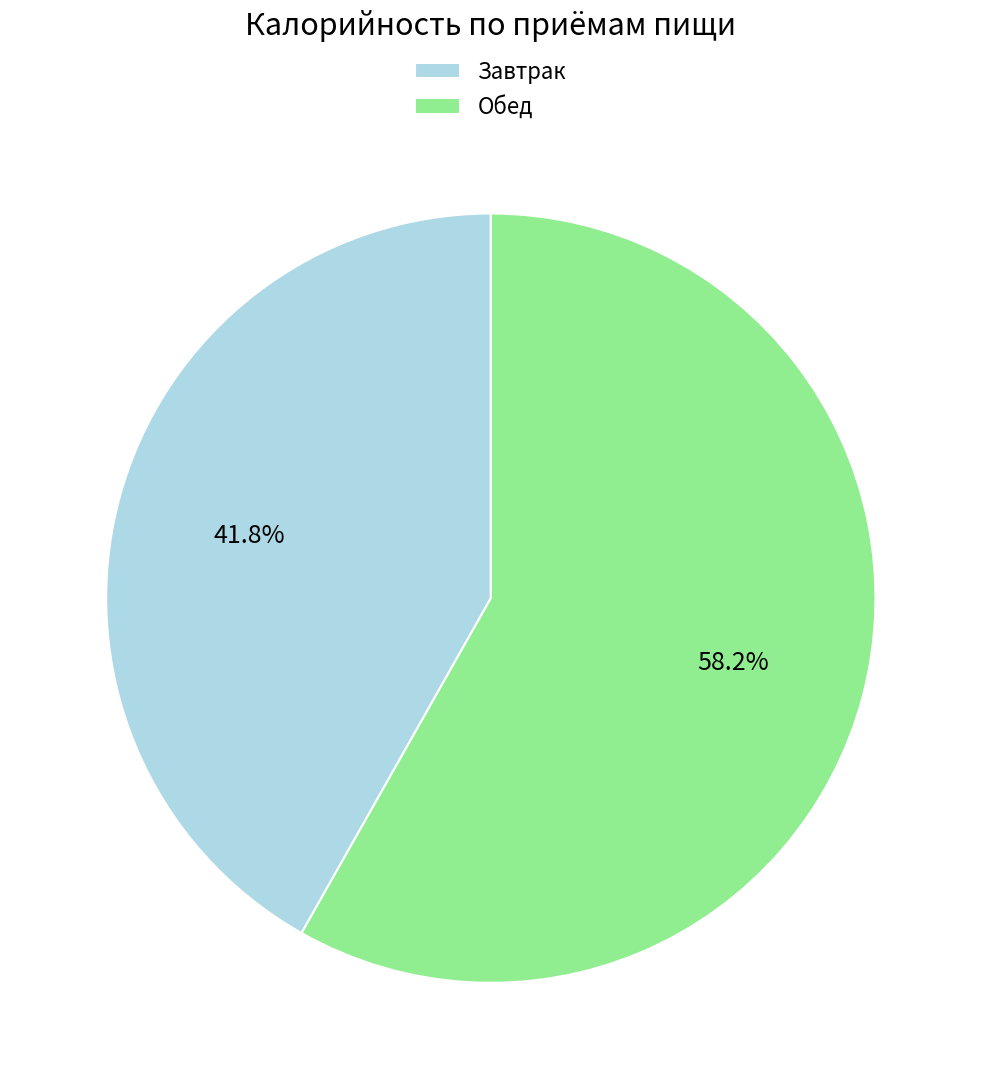

What percentage is the Завтрак slice, to the nearest percent?

42%